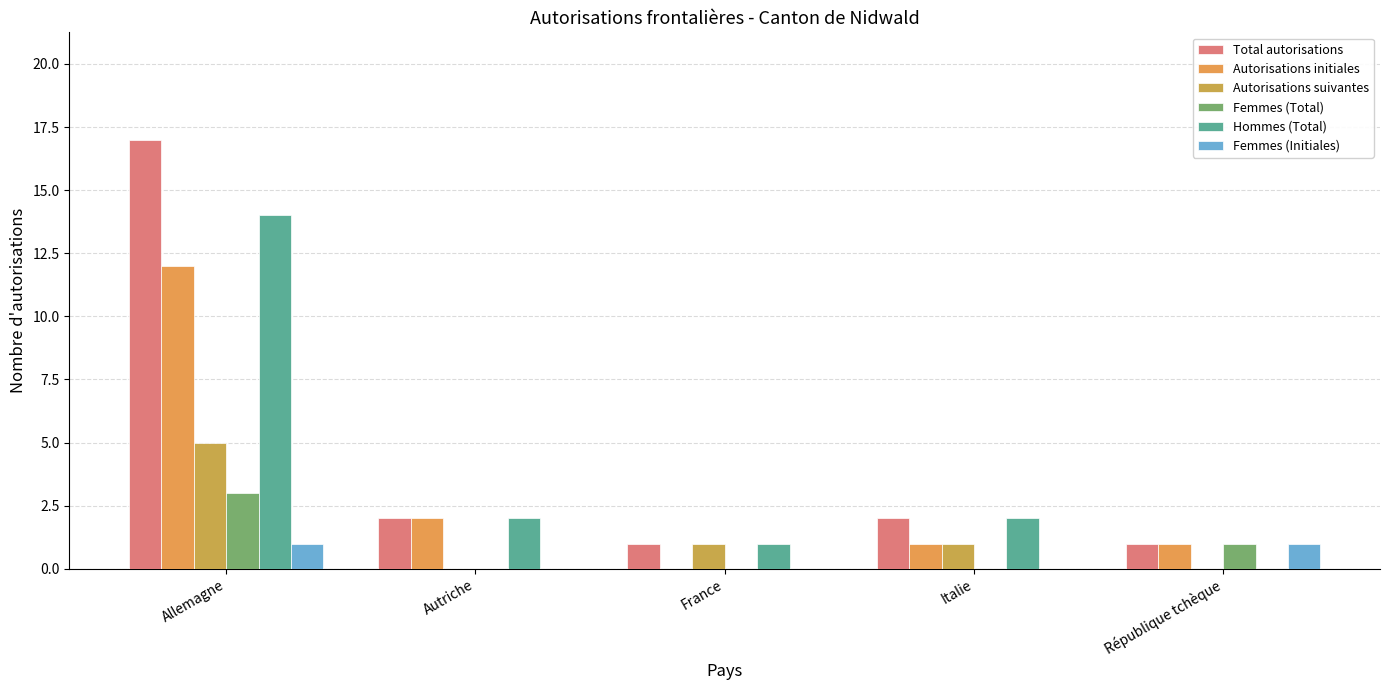

What is the difference between the highest and lowest values at France?

1